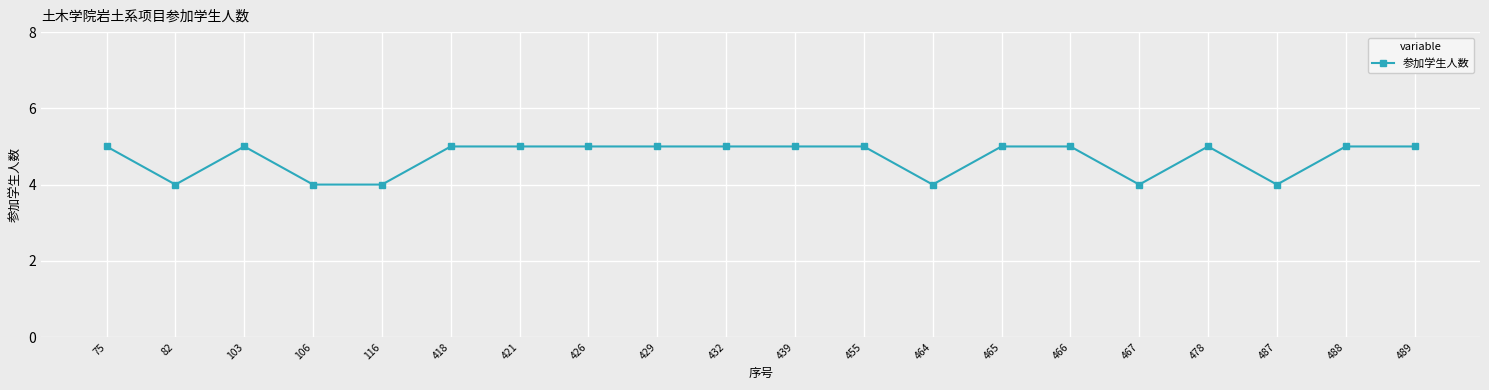

At which category does the data reach its first local peak?

103